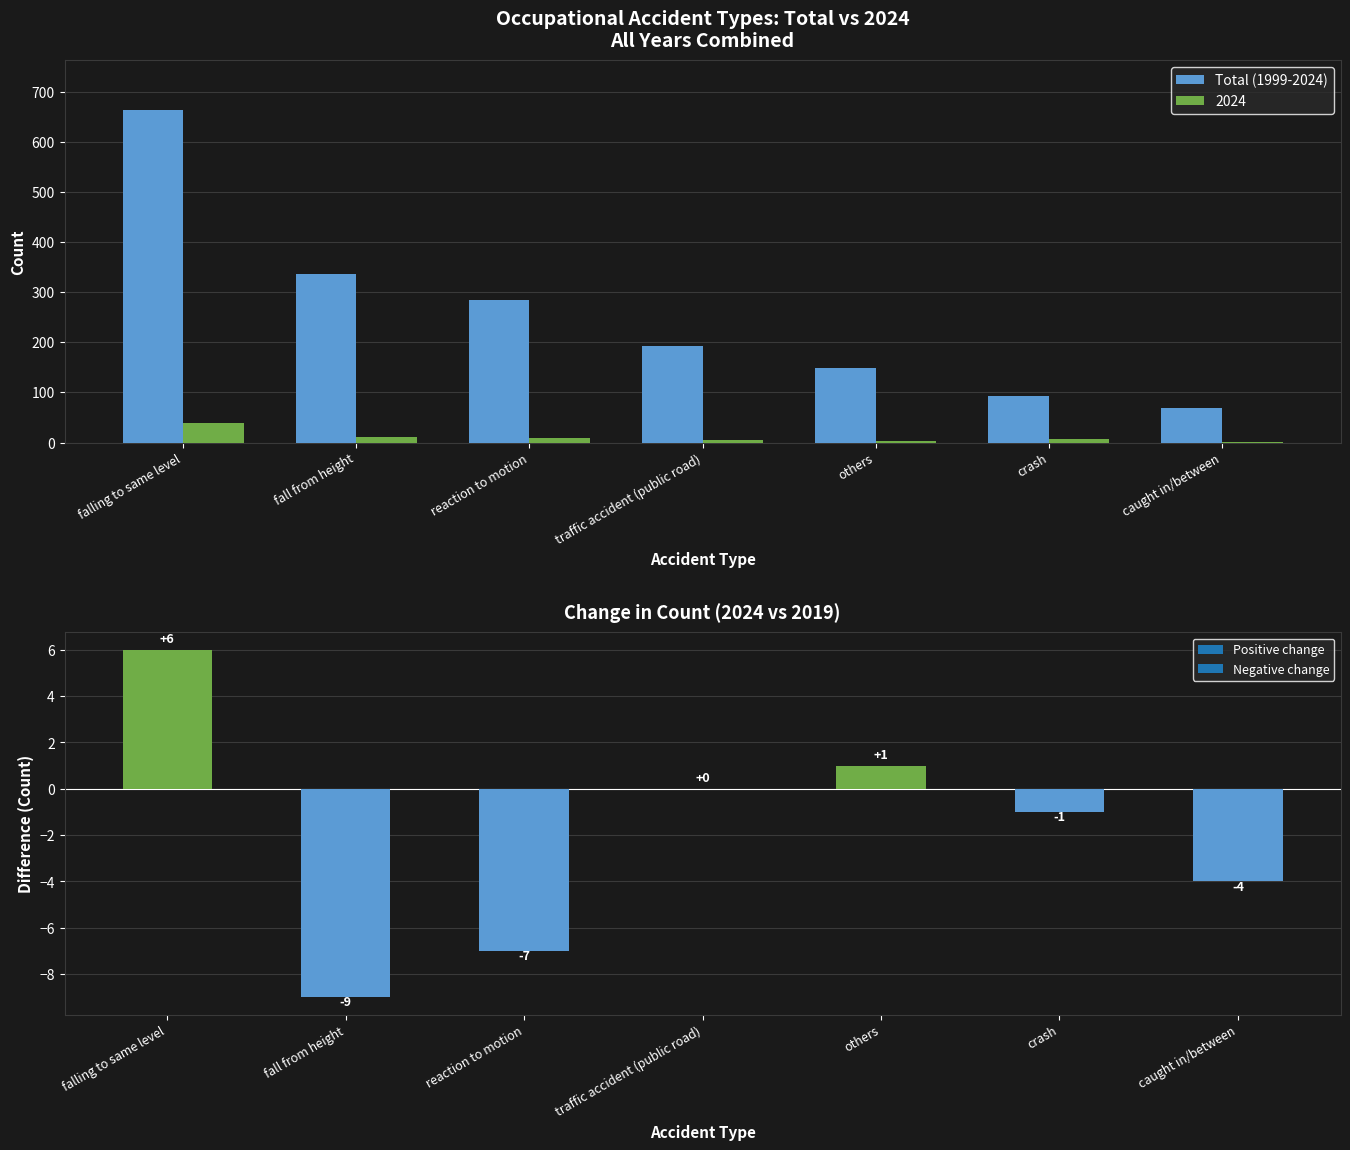

How many values are below 193?

3